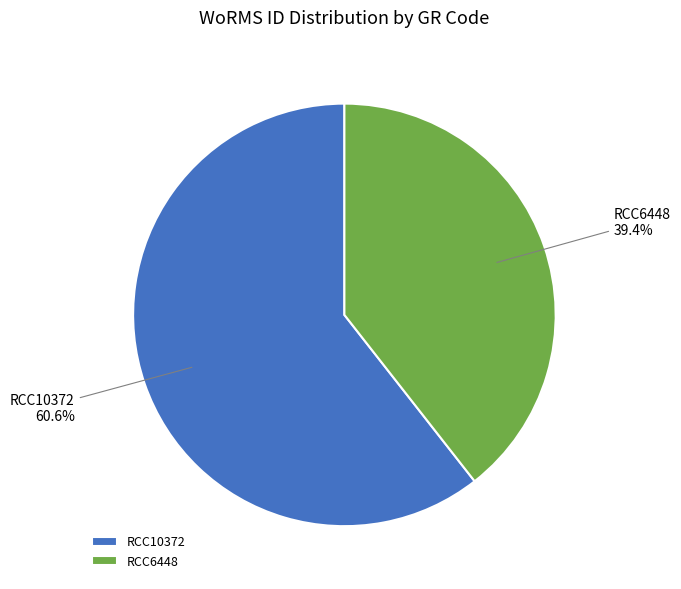

To the nearest percent, what is the difference between the RCC6448 and RCC10372 slice percentages?

21%